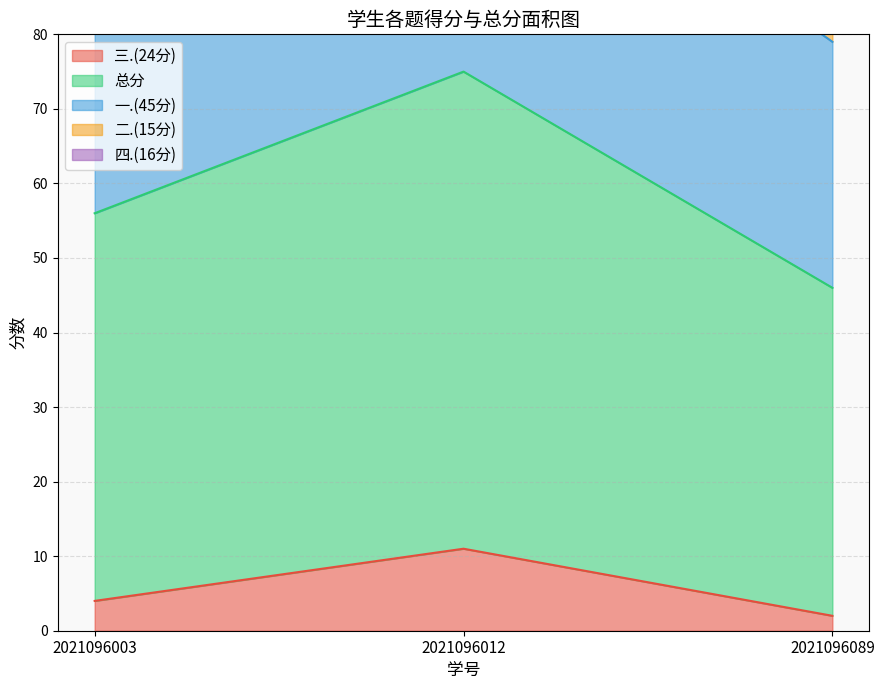

What is the sum of all 三.(24分) values?

17